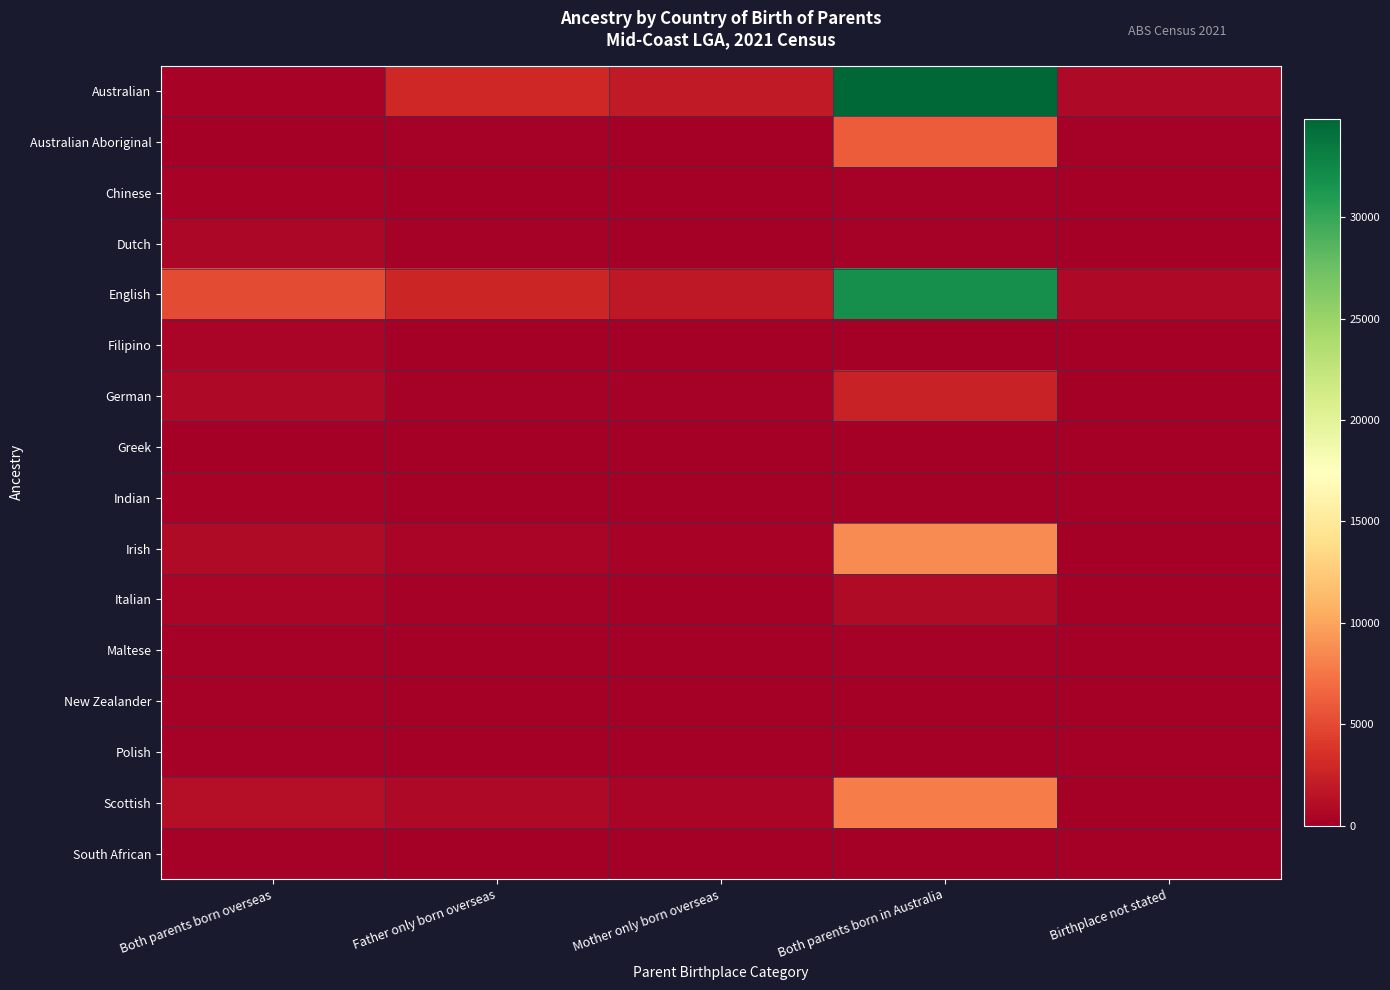

Which has a higher value, Birthplace not stated or Father only born overseas?

Father only born overseas